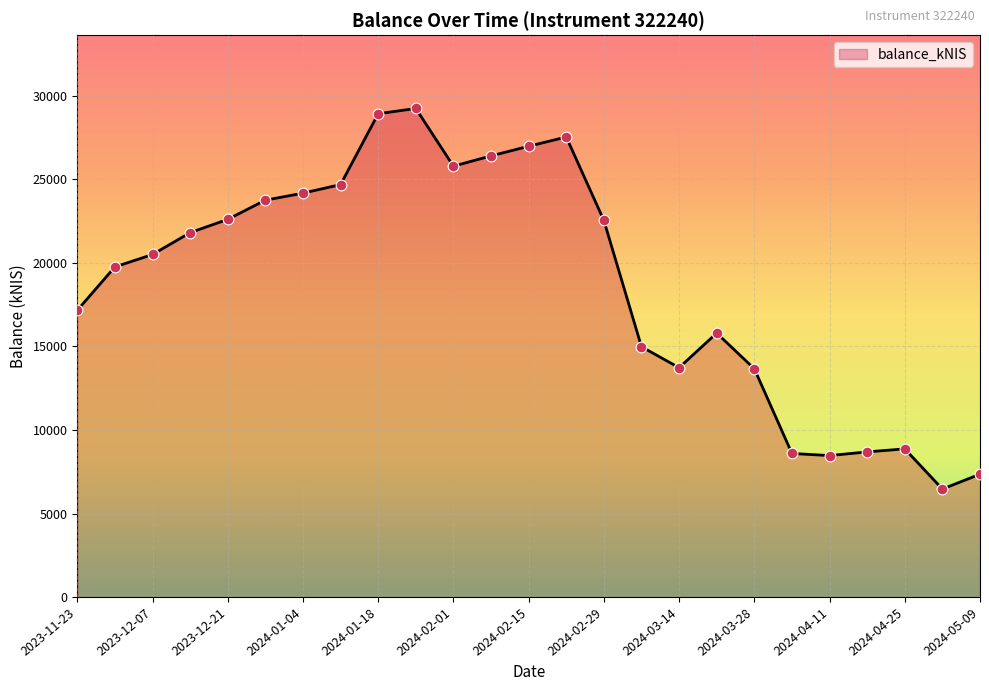

What is the smallest value displayed?

6466.5